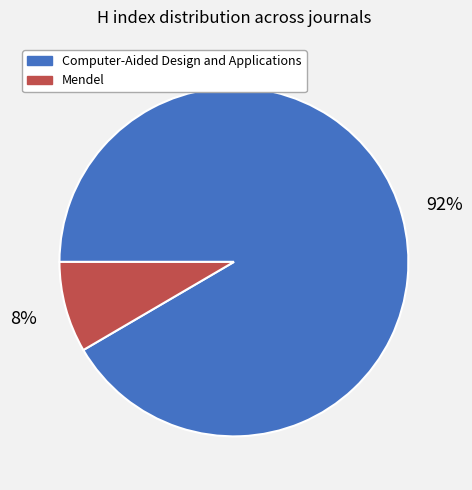

Which category has the smallest portion of the pie?

Mendel